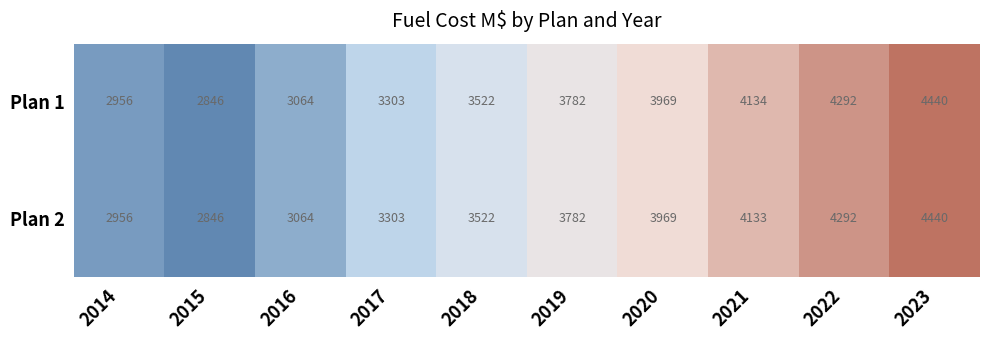

Which series has the largest total across all categories?

Plan 1